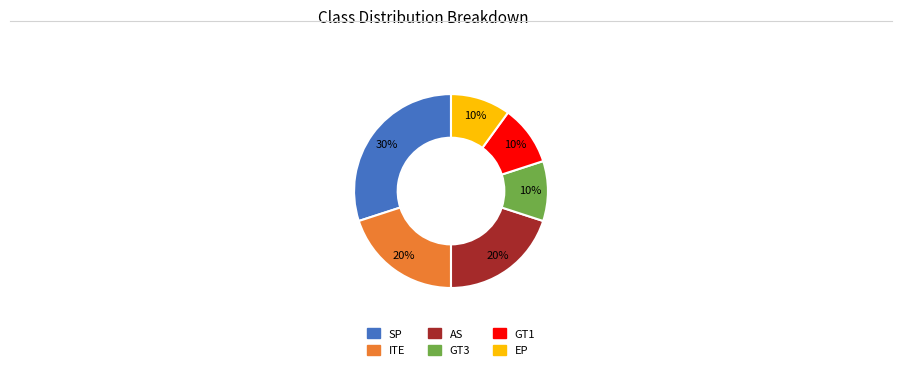

Which category has the biggest portion of the pie?

SP